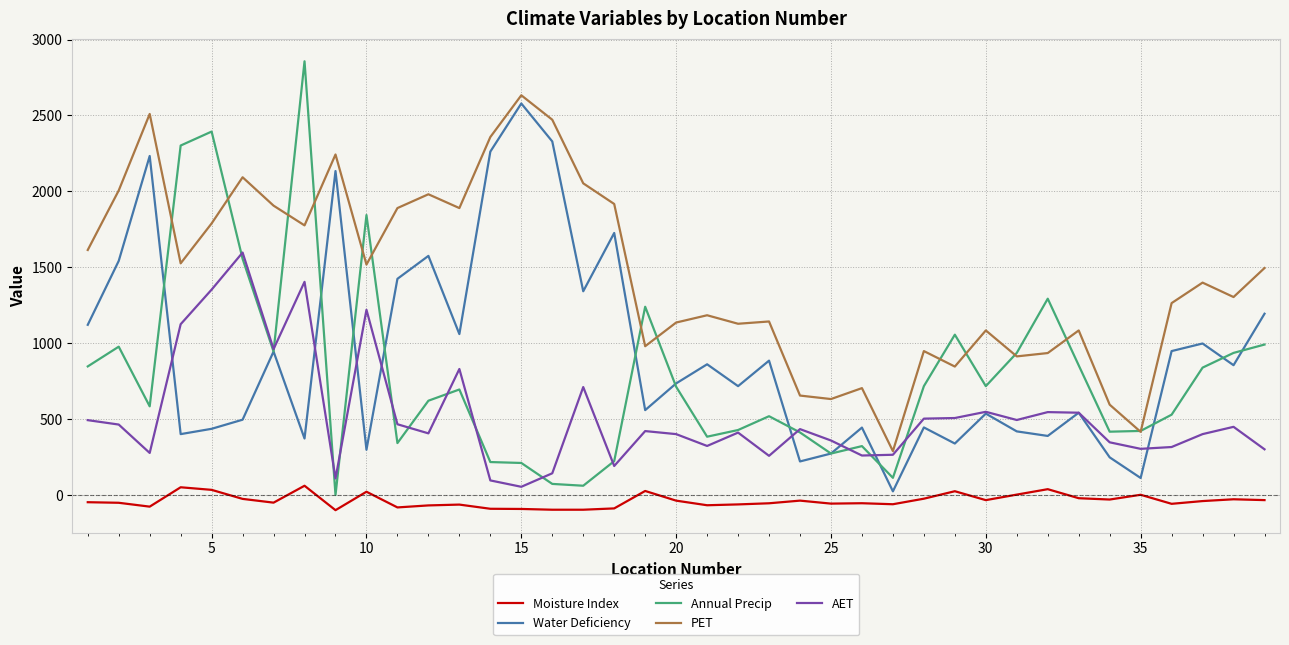

What is the maximum value shown in the chart?

2857.0